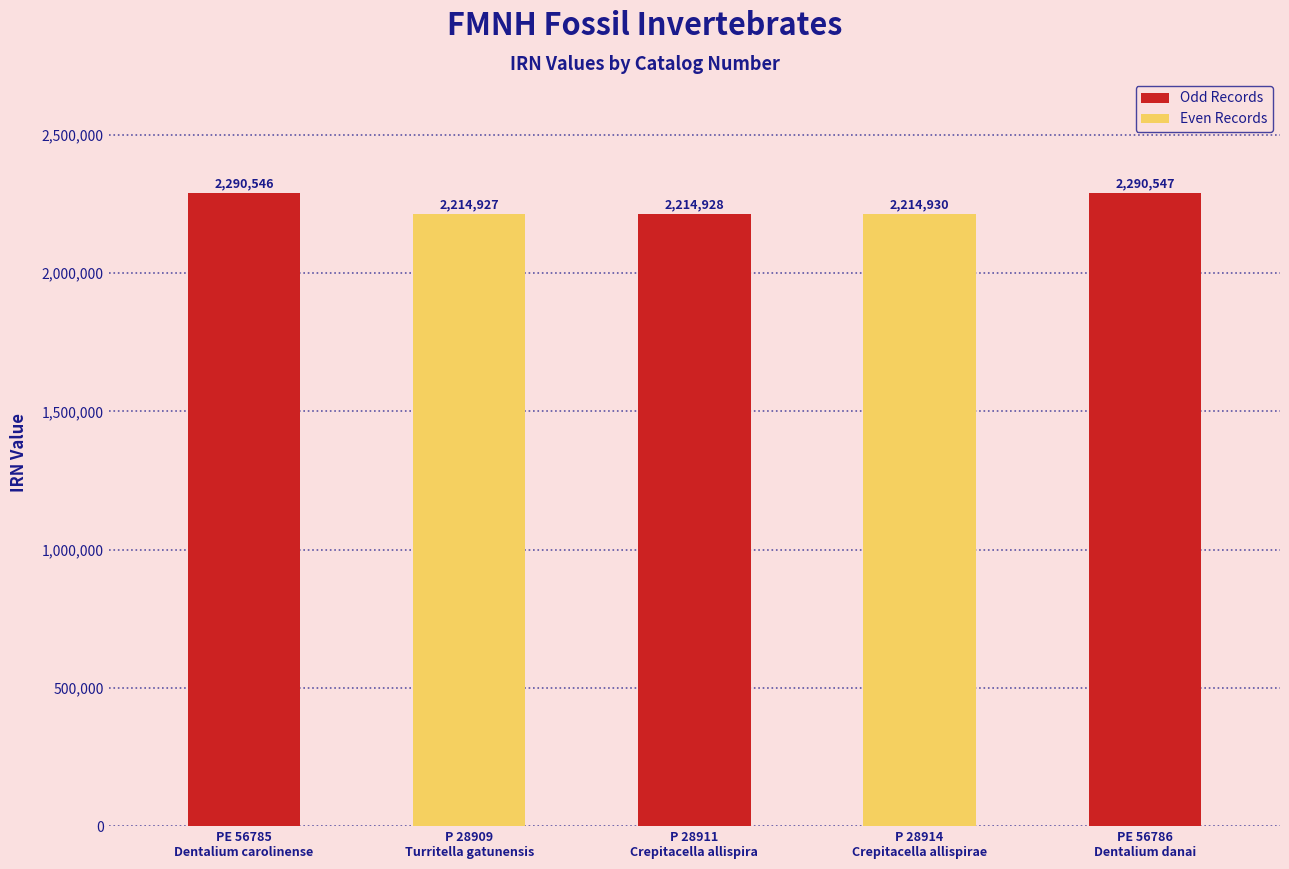

What position from the left is P 28909
Turritella gatunensis?

2